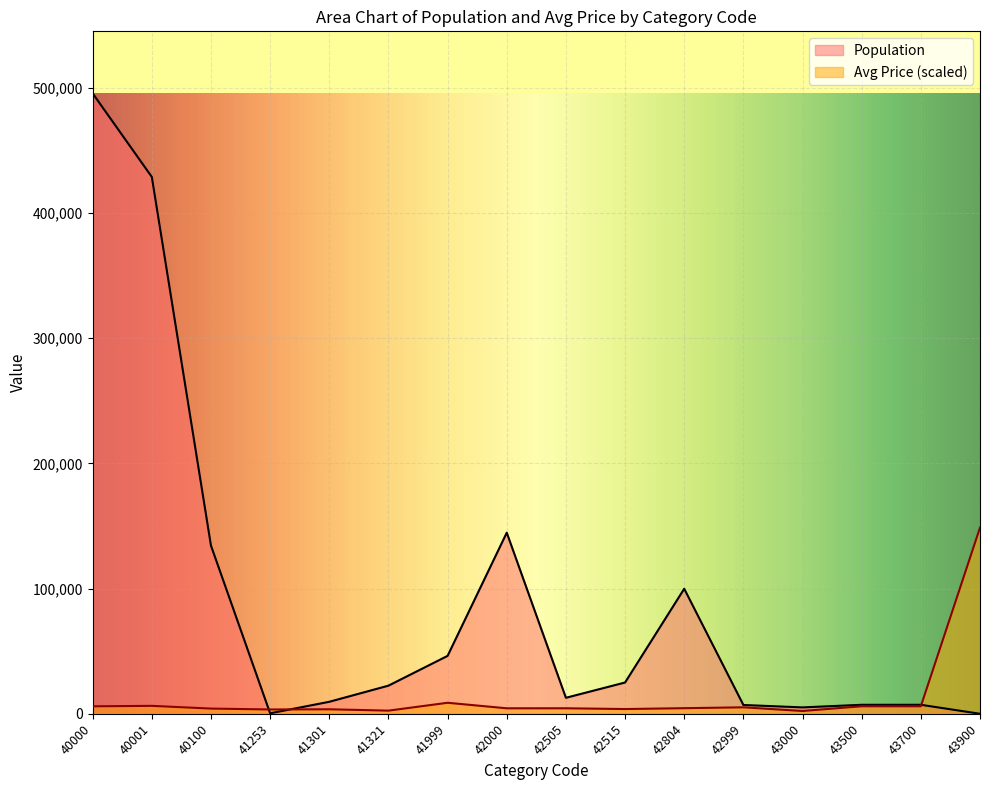

Which series ends up on top after the final intersection of Avg Price and Population?

Avg Price